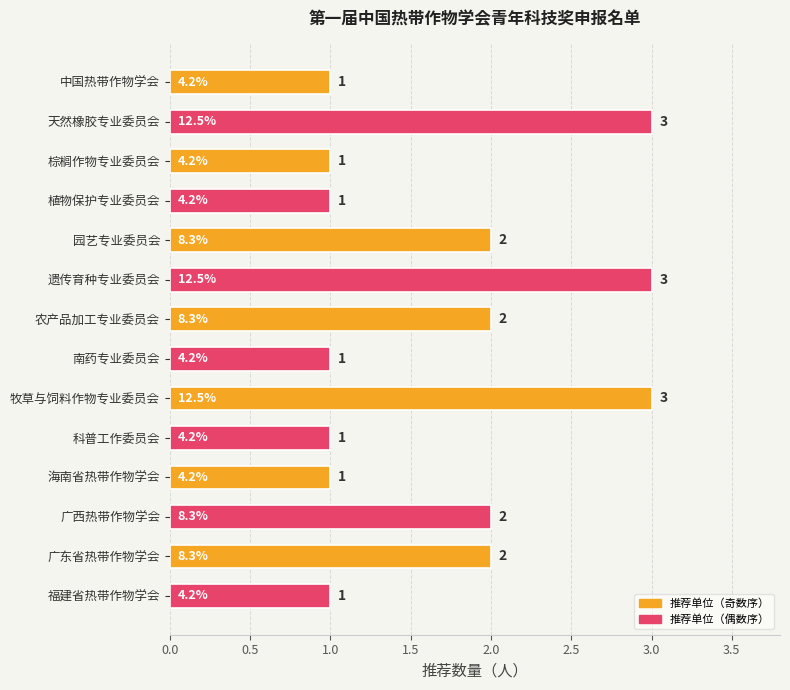

Is it true that the value at 福建省热带作物学会 is 1?

True